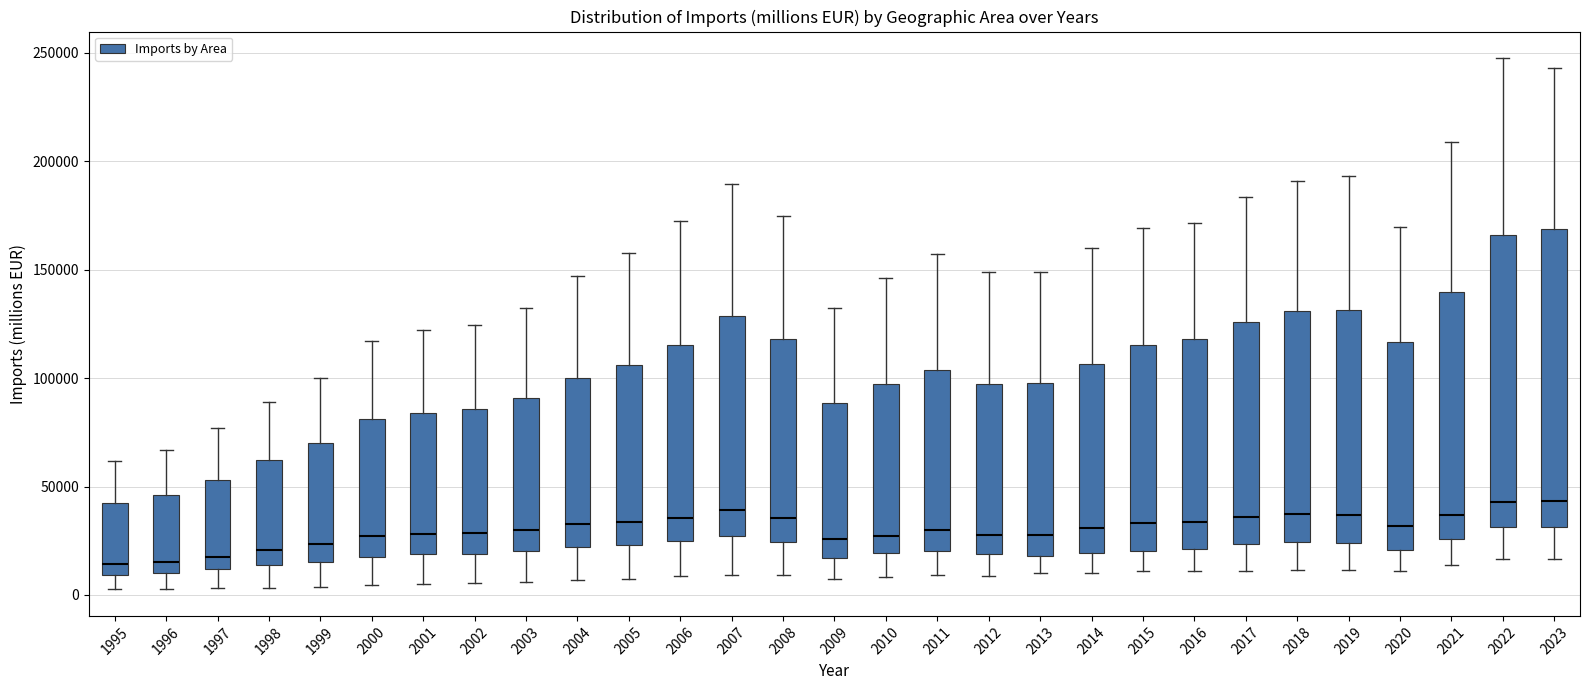

Reading left to right, read every box against the y-axis: the position of its median line, the range the box covers, and the ends of its whiskers. The values are not printed on the chart, so give them approximately, as read against the axis.

1995: median 15000, box 10000 to 40000, whiskers 5000 to 60000
1996: median 15000, box 10000 to 45000, whiskers 5000 to 65000
1997: median 20000, box 10000 to 55000, whiskers 5000 to 75000
1998: median 20000, box 15000 to 60000, whiskers 5000 to 90000
1999: median 25000, box 15000 to 70000, whiskers 5000 to 100000
2000: median 25000, box 20000 to 80000, whiskers 5000 to 115000
2001: median 30000, box 20000 to 85000, whiskers 5000 to 120000
2002: median 30000, box 20000 to 85000, whiskers 5000 to 125000
2003: median 30000, box 20000 to 90000, whiskers 5000 to 130000
2004: median 35000, box 20000 to 100000, whiskers 5000 to 145000
2005: median 35000, box 25000 to 105000, whiskers 10000 to 160000
2006: median 35000, box 25000 to 115000, whiskers 10000 to 175000
2007: median 40000, box 25000 to 130000, whiskers 10000 to 190000
2008: median 35000, box 25000 to 120000, whiskers 10000 to 175000
2009: median 25000, box 15000 to 90000, whiskers 5000 to 130000
2010: median 25000, box 20000 to 95000, whiskers 10000 to 145000
2011: median 30000, box 20000 to 105000, whiskers 10000 to 155000
2012: median 30000, box 20000 to 95000, whiskers 10000 to 150000
2013: median 30000, box 20000 to 100000, whiskers 10000 to 150000
2014: median 30000, box 20000 to 105000, whiskers 10000 to 160000
2015: median 35000, box 20000 to 115000, whiskers 10000 to 170000
2016: median 35000, box 20000 to 120000, whiskers 10000 to 170000
2017: median 35000, box 25000 to 125000, whiskers 10000 to 185000
2018: median 35000, box 25000 to 130000, whiskers 10000 to 190000
2019: median 35000, box 25000 to 130000, whiskers 10000 to 195000
2020: median 30000, box 20000 to 115000, whiskers 10000 to 170000
2021: median 35000, box 25000 to 140000, whiskers 15000 to 210000
2022: median 45000, box 30000 to 165000, whiskers 15000 to 245000
2023: median 45000, box 30000 to 170000, whiskers 15000 to 245000